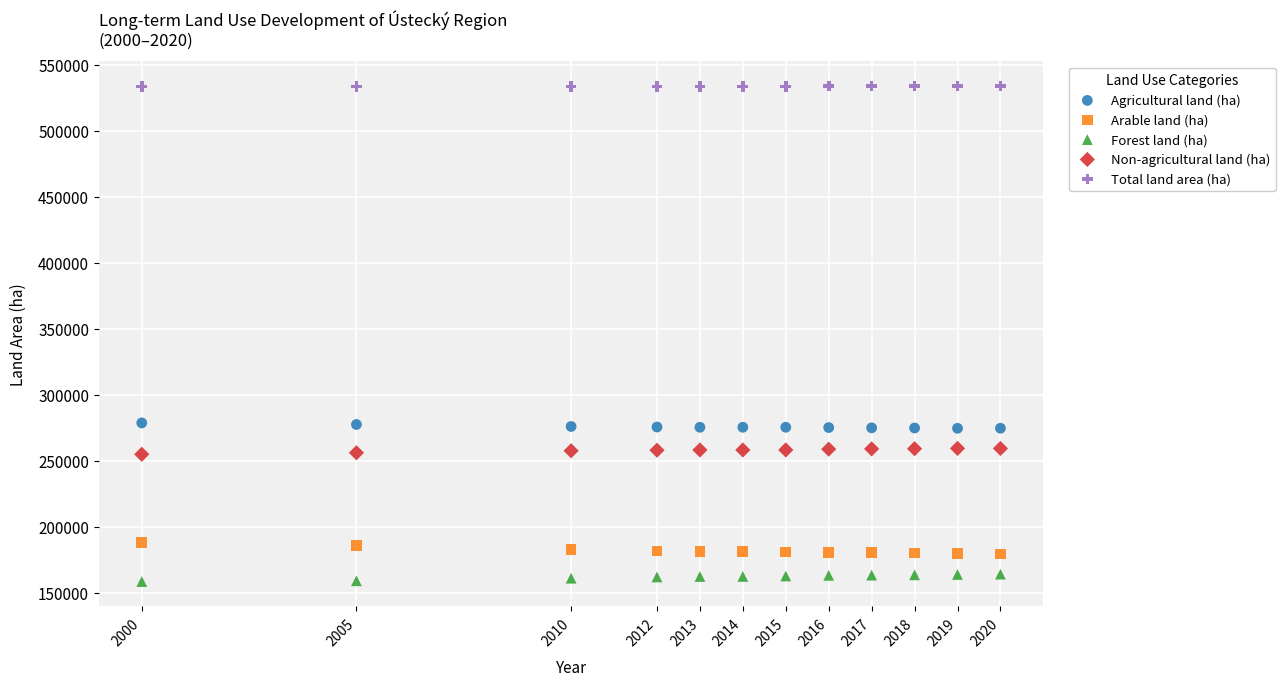

Which series contains the lowest Y value?

Forest land (ha)